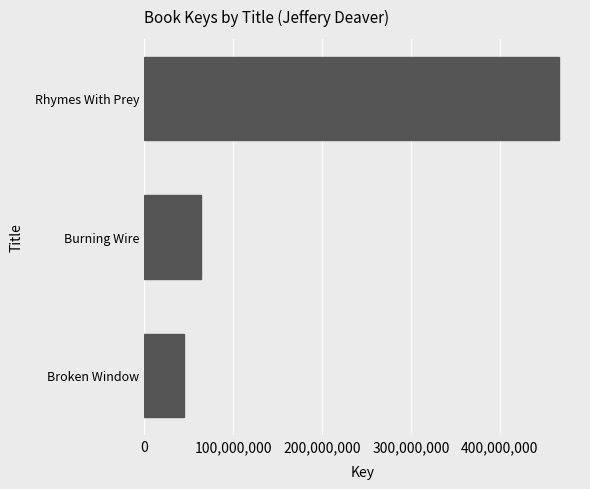

Count the number of data series in this chart.

1